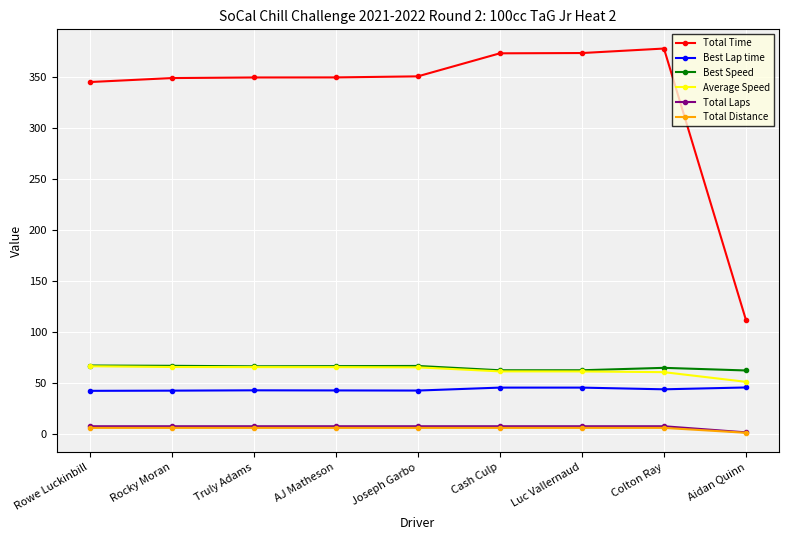

What is the label of the 9th point from the left?

Aidan Quinn